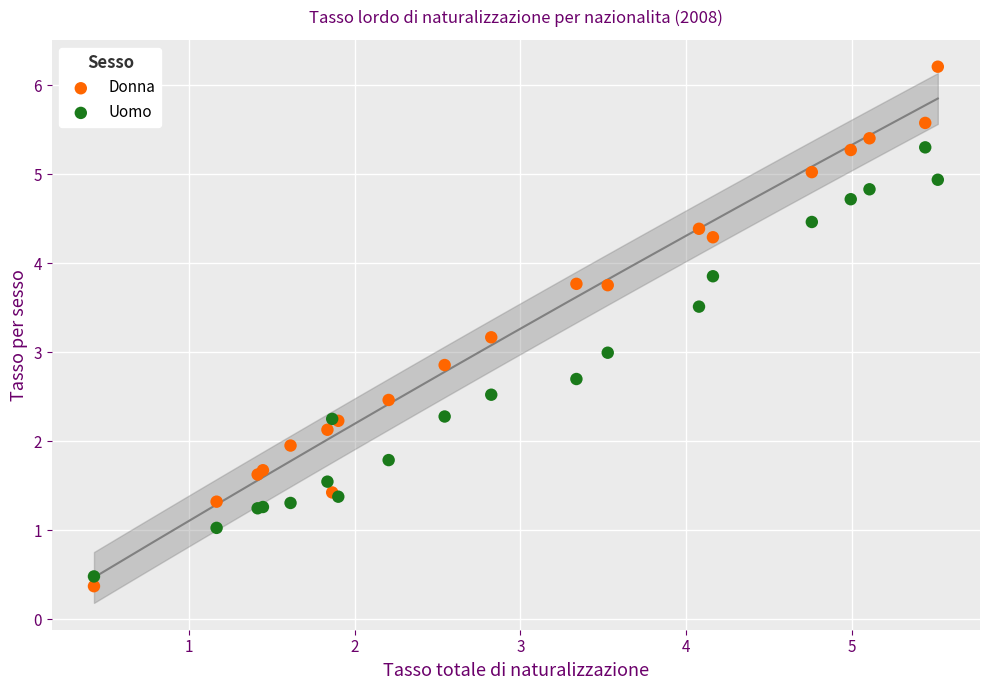

Which series has the widest spread of Y values?

Donna